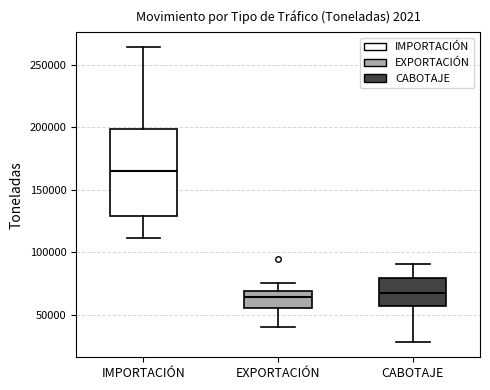

Which box is the tallest, from its lower edge to its upper edge?

IMPORTACIÓN